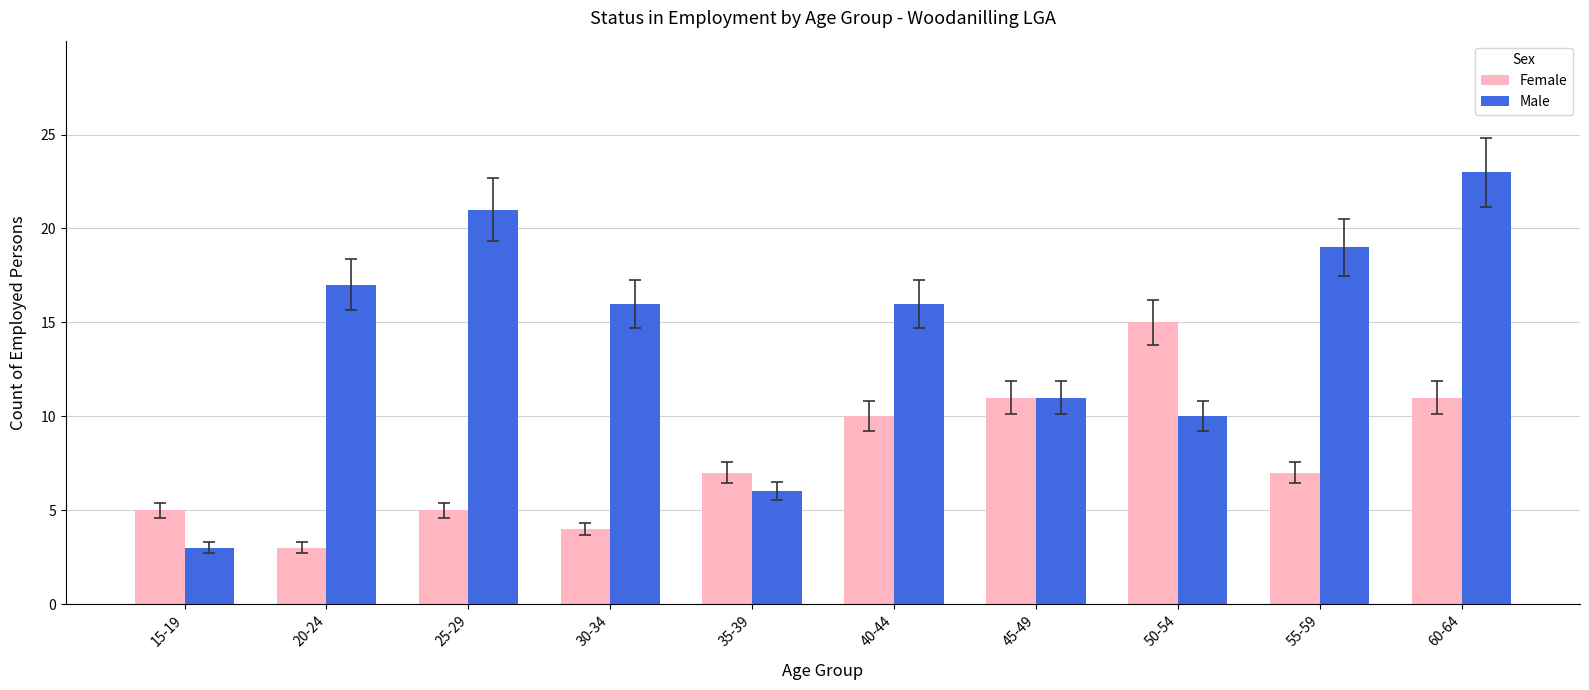

Where is Male nearest to the value 13?

45-49